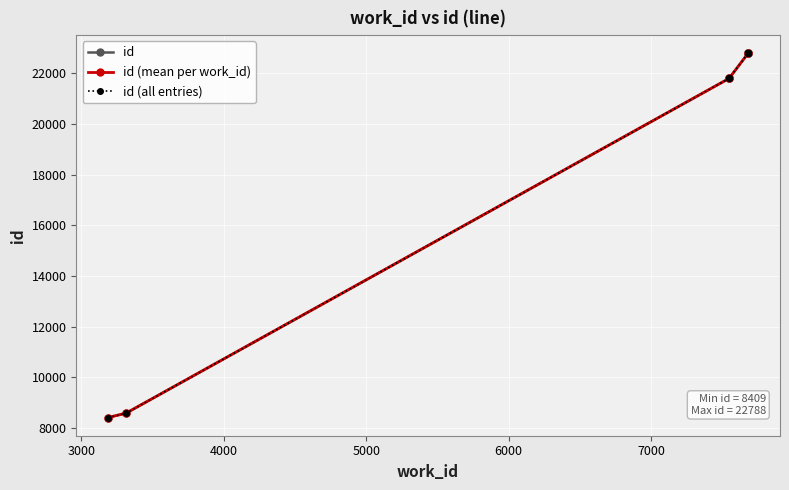

True or false: the data shows 21796 at 7547.

True